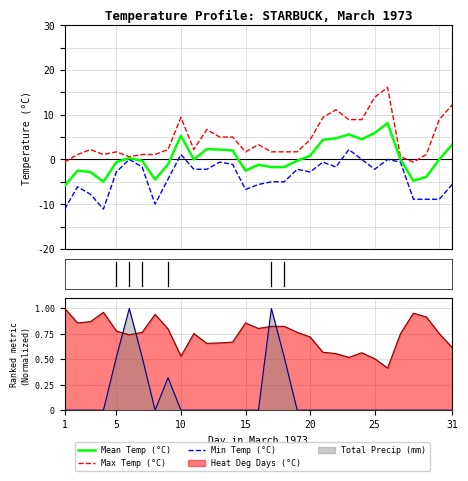

What is the difference between the second highest and second lowest values in the Mean Temp (°C) series?

10.9